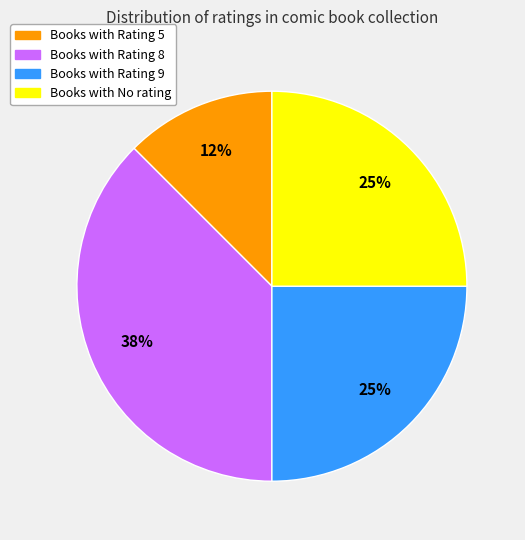

To the nearest percent, what is the average slice percentage?

25%